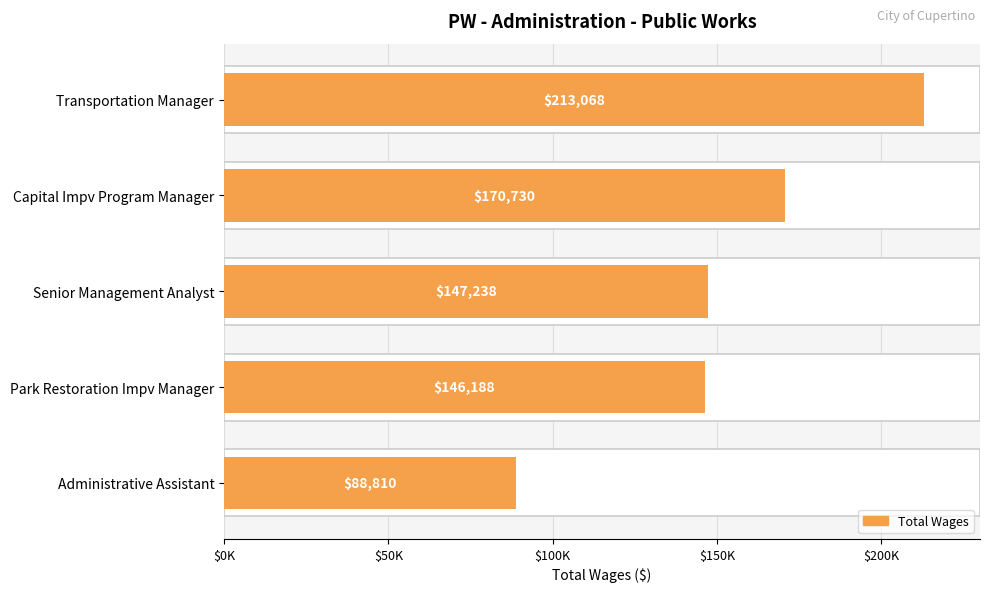

How many bars are there in total?

5